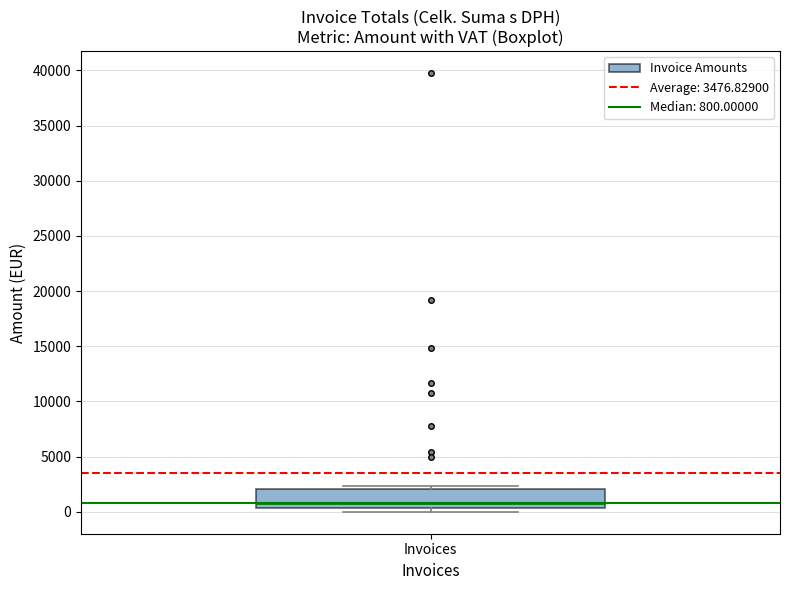

Read this box plot against the y-axis: the position of the median line, the range covered by the box, and the ends of both whiskers. The values are not printed on the chart, so give them approximately, as read against the axis.

median 1000, box 500 to 2000, whiskers 0 to 2500